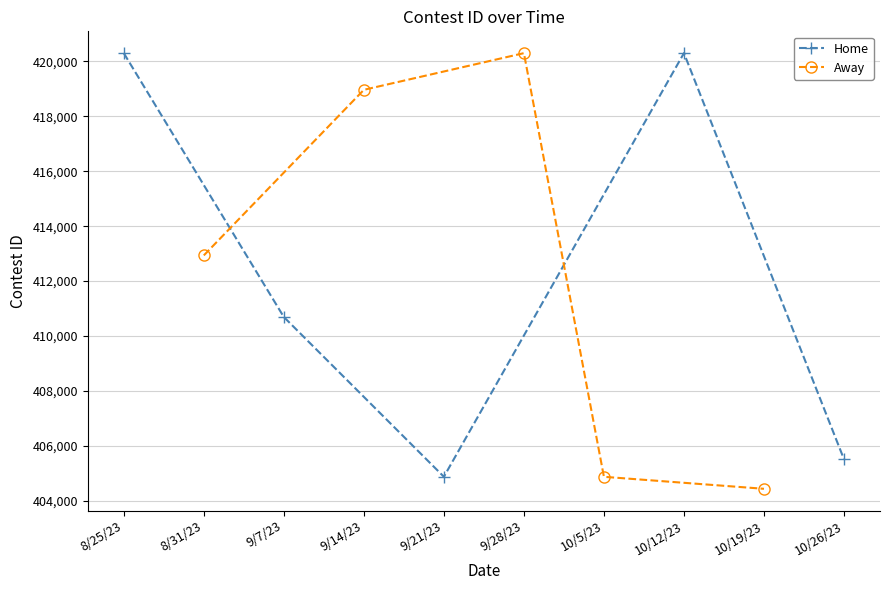

What is the value of the Home point at the 1st from the left?

420297